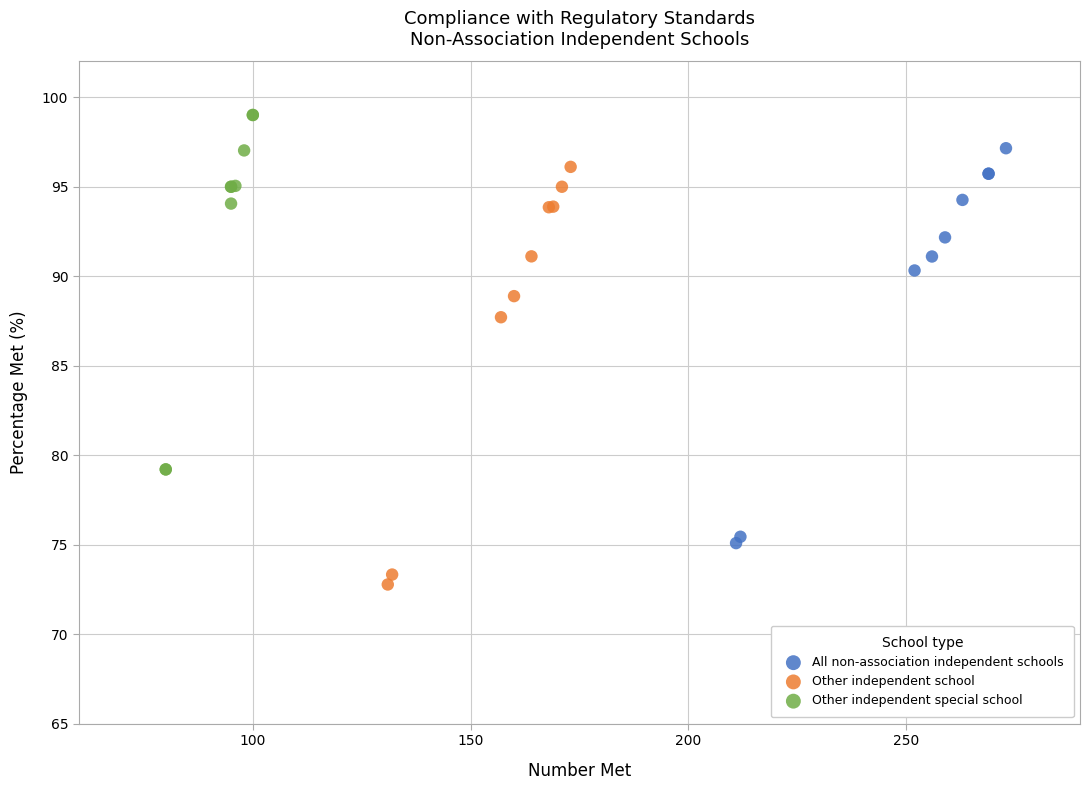

Which series contains the highest Y value?

Other independent special school